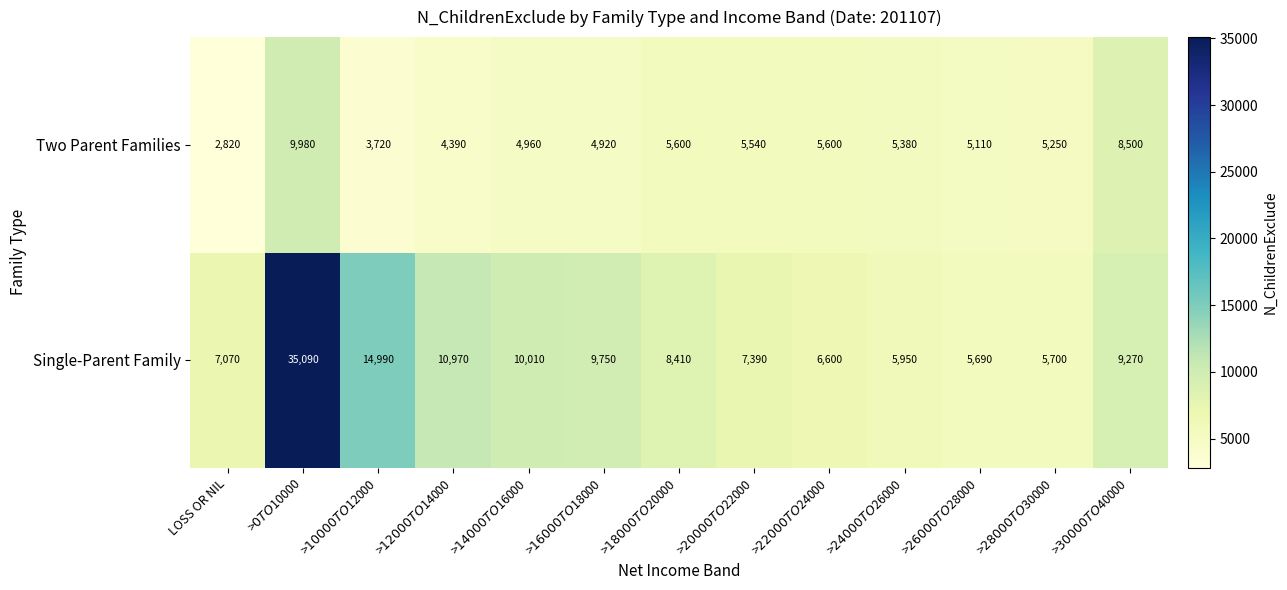

Rank the series by their maximum value, from highest to lowest.

Single-Parent Family, Two Parent Families